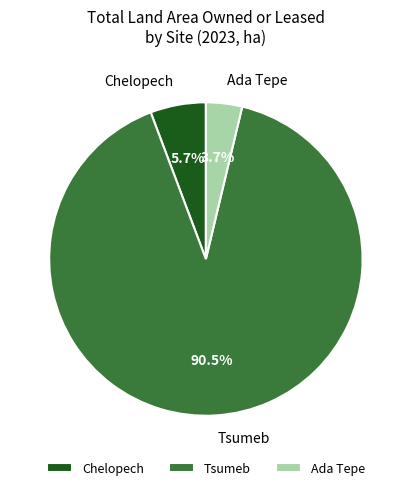

Which category has the smallest portion of the pie?

Ada Tepe